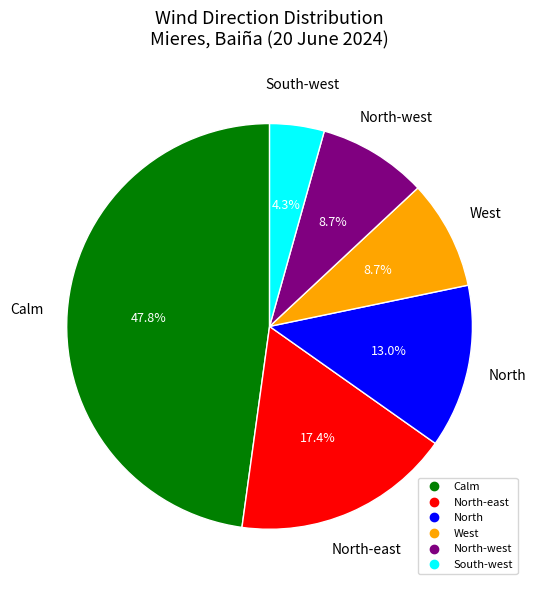

Does any single category account for the majority?

No